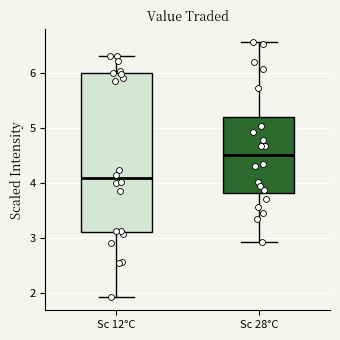

Where is the upper edge of the box for Sc 28°C on the y-axis? The values are not printed on the chart, so give them approximately, as read against the axis.

5.2